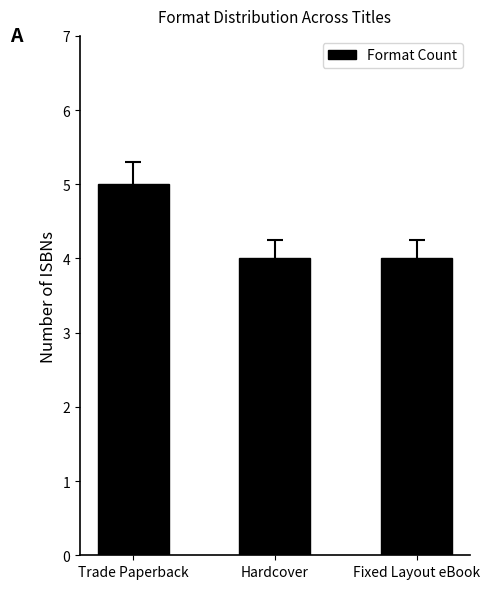

Reading left to right, what are all the values shown in this chart?

5	4	4